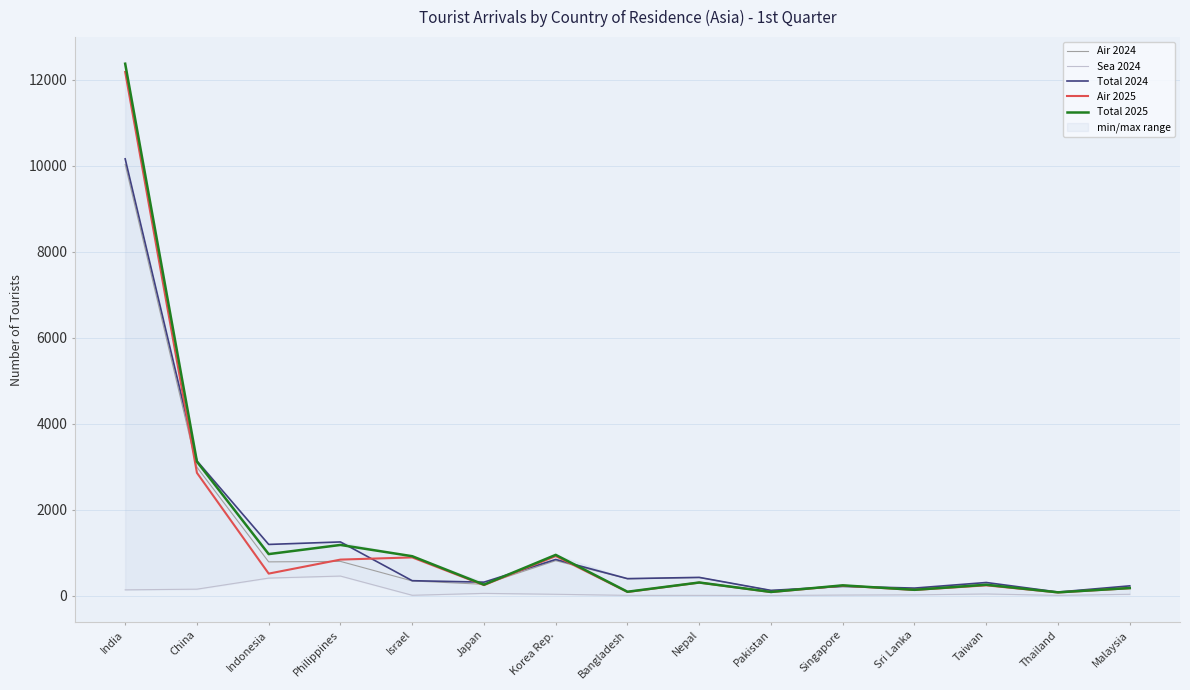

Between Japan and Taiwan, which series saw the biggest shift?

Sea 2024